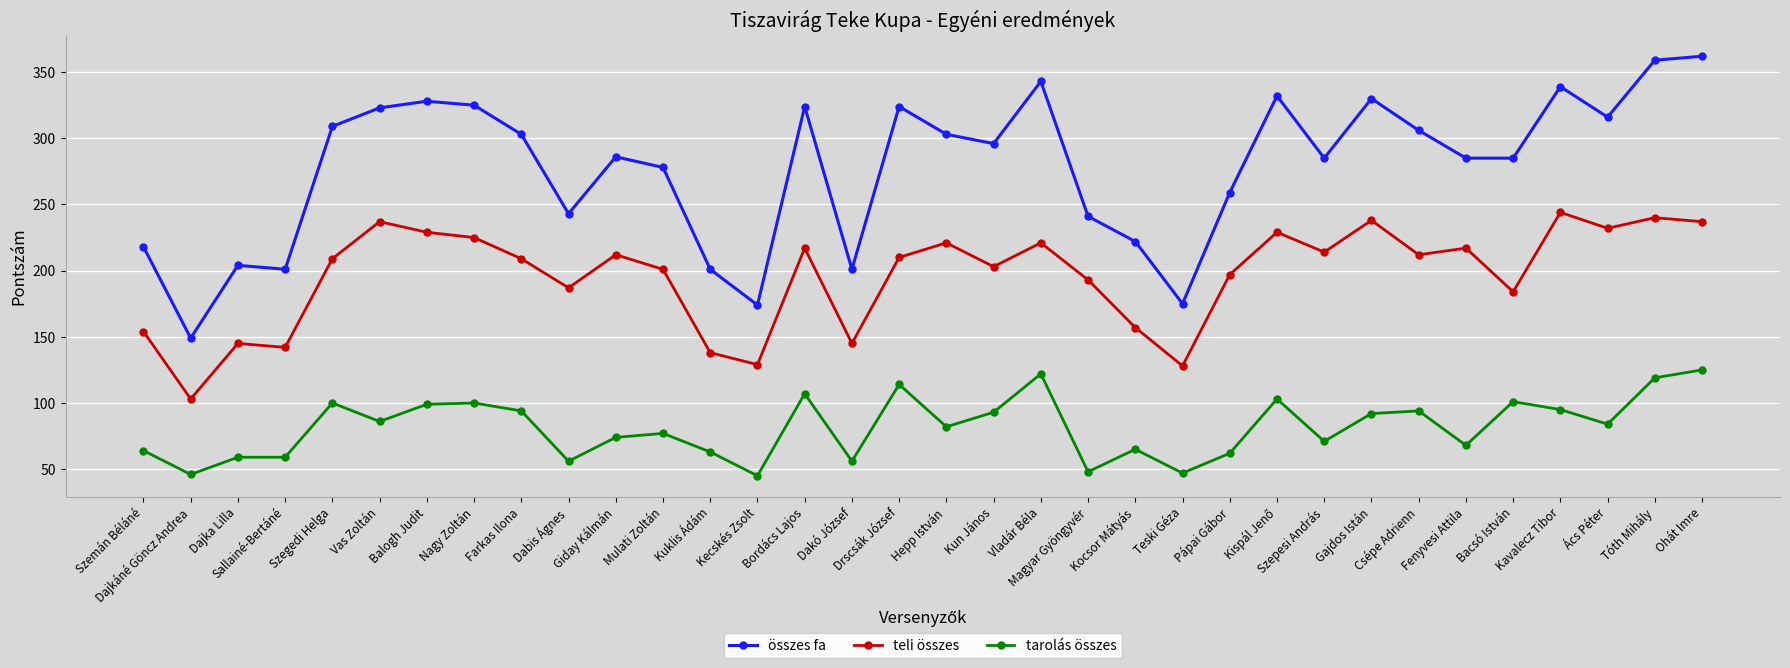

Which series has the widest spread of values?

összes fa